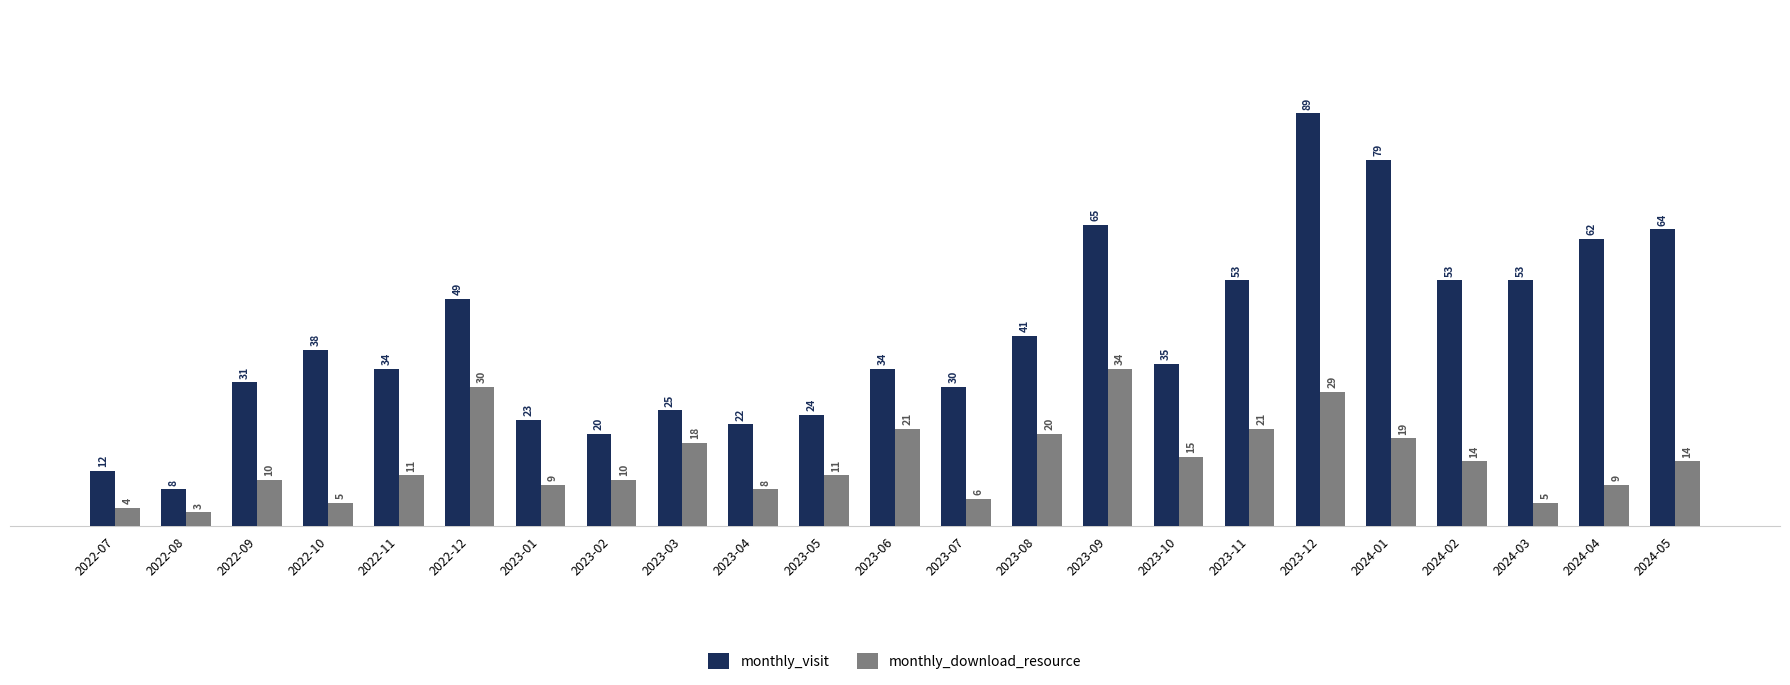

What are all the series names shown in the legend?

monthly_visit, monthly_download_resource